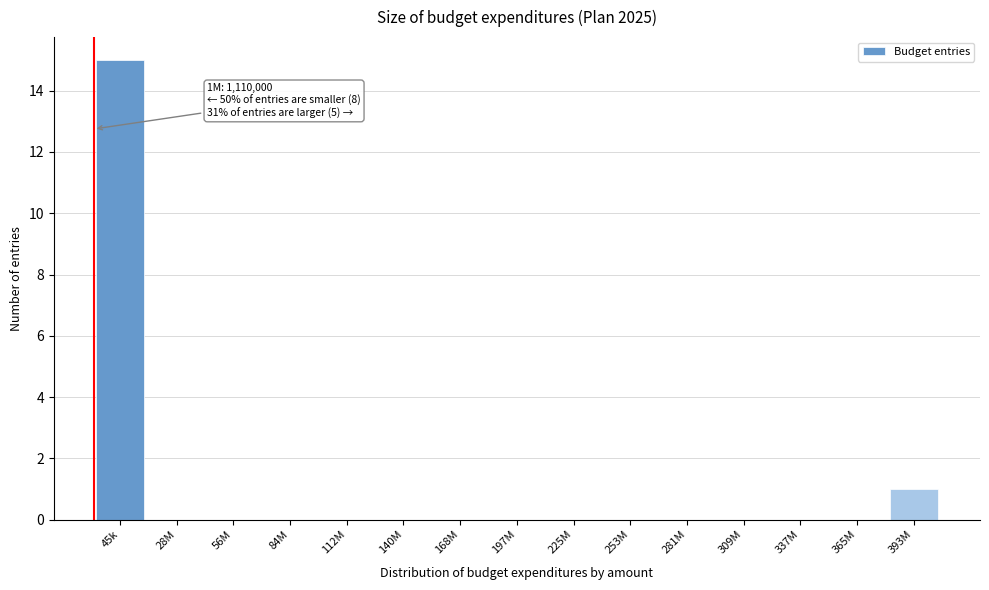

Reading left to right, transcribe all the data shown in this chart.

45k=15	28M=0	56M=0	84M=0	112M=0	140M=0	168M=0	197M=0	225M=0	253M=0	281M=0	309M=0	337M=0	365M=0	393M=1